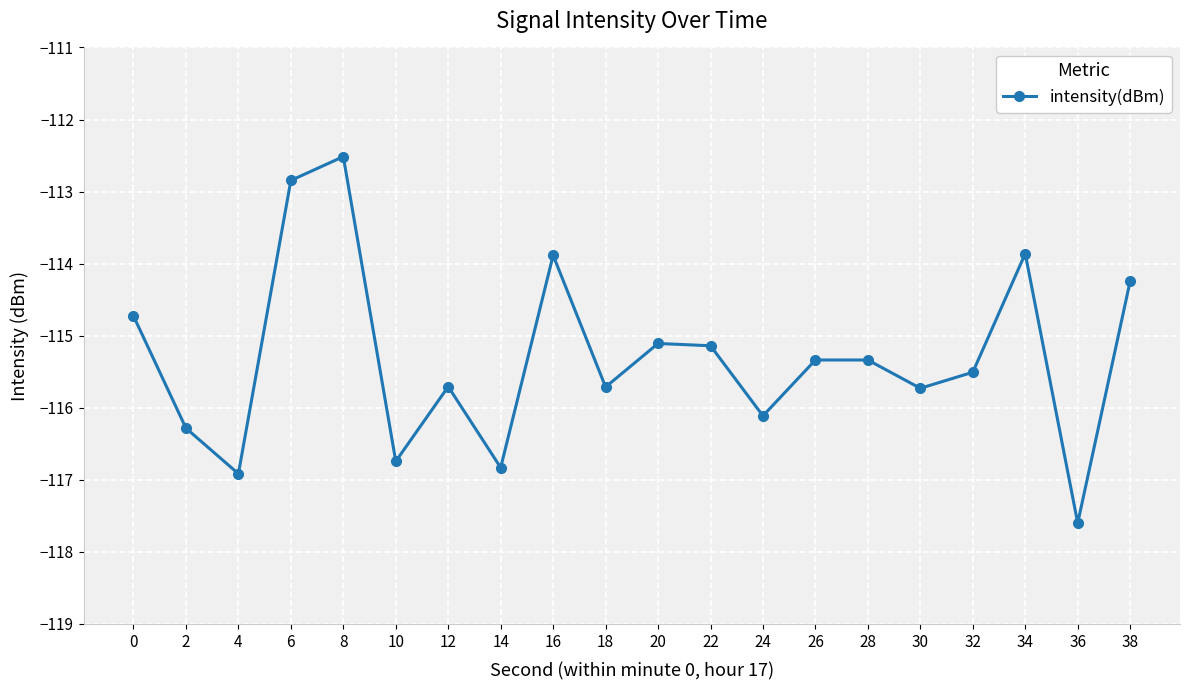

What is the difference between the maximum and minimum values?

5.1